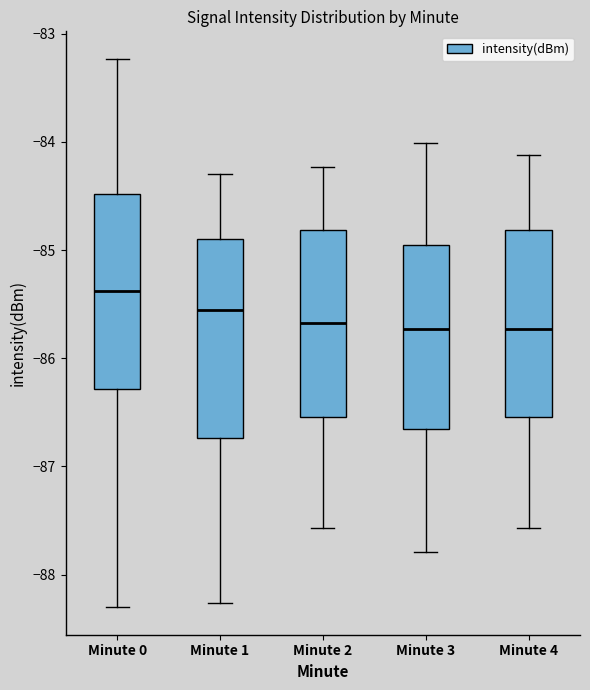

Where does the median line of the box for Minute 1 sit on the y-axis? The values are not printed on the chart, so give them approximately, as read against the axis.

-85.6